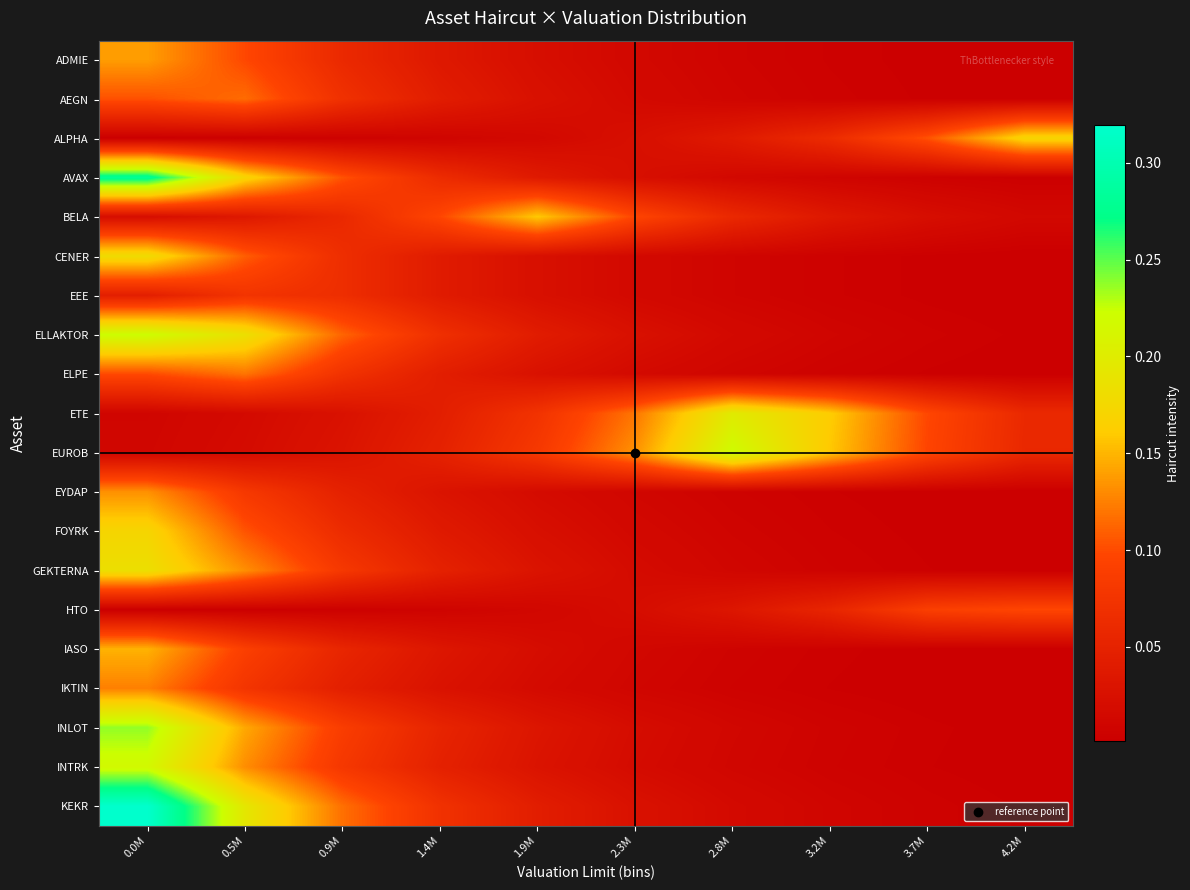

Reading left to right, transcribe all the data shown in this chart.

ADMIE: 0.0M=0.1	0.5M=0.1	0.9M=0.1	1.4M=0.0	1.9M=0.0	2.3M=0.0	2.8M=0.0	3.2M=0.0	3.7M=0.0	4.2M=0.0
AEGN: 0.0M=0.1	0.5M=0.1	0.9M=0.1	1.4M=0.0	1.9M=0.0	2.3M=0.0	2.8M=0.0	3.2M=0.0	3.7M=0.0	4.2M=0.0
ALPHA: 0.0M=0.0	0.5M=0.0	0.9M=0.0	1.4M=0.0	1.9M=0.0	2.3M=0.0	2.8M=0.0	3.2M=0.1	3.7M=0.1	4.2M=0.2
AVAX: 0.0M=0.3	0.5M=0.2	0.9M=0.1	1.4M=0.1	1.9M=0.0	2.3M=0.0	2.8M=0.0	3.2M=0.0	3.7M=0.0	4.2M=0.0
BELA: 0.0M=0.0	0.5M=0.0	0.9M=0.1	1.4M=0.1	1.9M=0.2	2.3M=0.1	2.8M=0.1	3.2M=0.0	3.7M=0.0	4.2M=0.0
CENER: 0.0M=0.2	0.5M=0.1	0.9M=0.1	1.4M=0.0	1.9M=0.0	2.3M=0.0	2.8M=0.0	3.2M=0.0	3.7M=0.0	4.2M=0.0
EEE: 0.0M=0.0	0.5M=0.1	0.9M=0.1	1.4M=0.0	1.9M=0.0	2.3M=0.0	2.8M=0.0	3.2M=0.0	3.7M=0.0	4.2M=0.0
ELLAKTOR: 0.0M=0.2	0.5M=0.2	0.9M=0.1	1.4M=0.1	1.9M=0.0	2.3M=0.0	2.8M=0.0	3.2M=0.0	3.7M=0.0	4.2M=0.0
ELPE: 0.0M=0.1	0.5M=0.1	0.9M=0.1	1.4M=0.0	1.9M=0.0	2.3M=0.0	2.8M=0.0	3.2M=0.0	3.7M=0.0	4.2M=0.0
ETE: 0.0M=0.0	0.5M=0.0	0.9M=0.0	1.4M=0.0	1.9M=0.1	2.3M=0.1	2.8M=0.2	3.2M=0.2	3.7M=0.1	4.2M=0.1
EUROB: 0.0M=0.0	0.5M=0.0	0.9M=0.0	1.4M=0.0	1.9M=0.1	2.3M=0.1	2.8M=0.2	3.2M=0.2	3.7M=0.1	4.2M=0.1
EYDAP: 0.0M=0.1	0.5M=0.1	0.9M=0.0	1.4M=0.0	1.9M=0.0	2.3M=0.0	2.8M=0.0	3.2M=0.0	3.7M=0.0	4.2M=0.0
FOYRK: 0.0M=0.2	0.5M=0.1	0.9M=0.1	1.4M=0.0	1.9M=0.0	2.3M=0.0	2.8M=0.0	3.2M=0.0	3.7M=0.0	4.2M=0.0
GEKTERNA: 0.0M=0.2	0.5M=0.1	0.9M=0.1	1.4M=0.0	1.9M=0.0	2.3M=0.0	2.8M=0.0	3.2M=0.0	3.7M=0.0	4.2M=0.0
HTO: 0.0M=0.0	0.5M=0.0	0.9M=0.0	1.4M=0.0	1.9M=0.0	2.3M=0.0	2.8M=0.0	3.2M=0.1	3.7M=0.1	4.2M=0.1
IASO: 0.0M=0.1	0.5M=0.1	0.9M=0.1	1.4M=0.0	1.9M=0.0	2.3M=0.0	2.8M=0.0	3.2M=0.0	3.7M=0.0	4.2M=0.0
IKTIN: 0.0M=0.1	0.5M=0.1	0.9M=0.0	1.4M=0.0	1.9M=0.0	2.3M=0.0	2.8M=0.0	3.2M=0.0	3.7M=0.0	4.2M=0.0
INLOT: 0.0M=0.2	0.5M=0.1	0.9M=0.1	1.4M=0.1	1.9M=0.0	2.3M=0.0	2.8M=0.0	3.2M=0.0	3.7M=0.0	4.2M=0.0
INTRK: 0.0M=0.2	0.5M=0.1	0.9M=0.1	1.4M=0.0	1.9M=0.0	2.3M=0.0	2.8M=0.0	3.2M=0.0	3.7M=0.0	4.2M=0.0
KEKR: 0.0M=0.3	0.5M=0.2	0.9M=0.1	1.4M=0.1	1.9M=0.0	2.3M=0.0	2.8M=0.0	3.2M=0.0	3.7M=0.0	4.2M=0.0